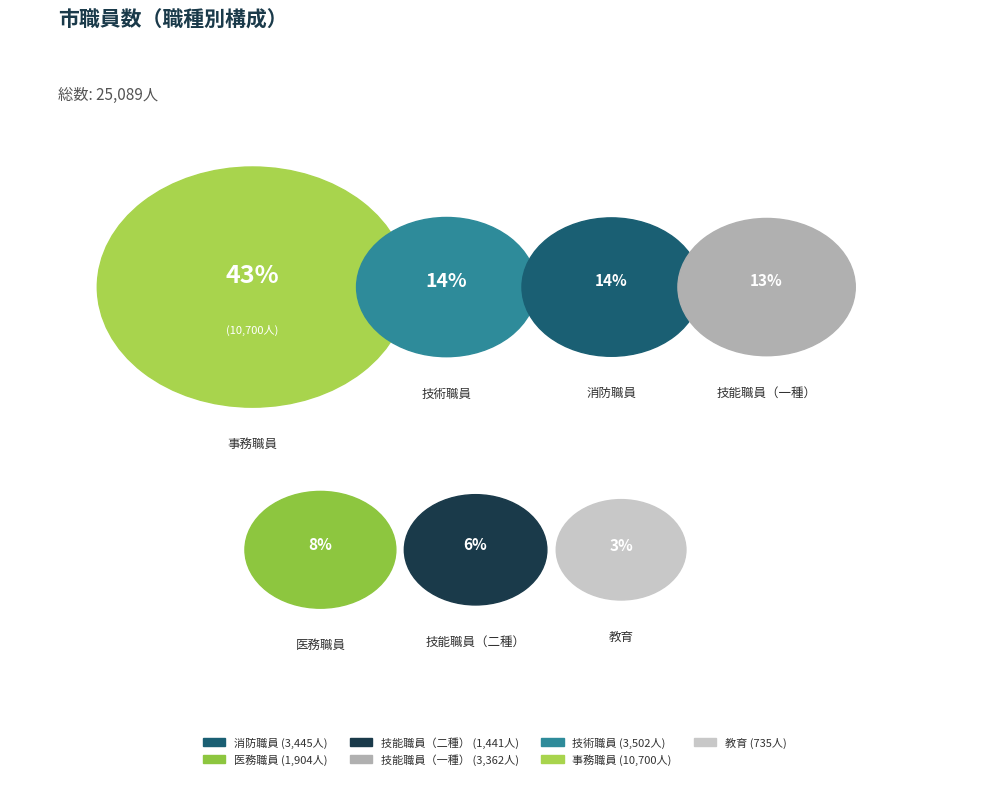

Between 技能職員（二種） and 医務職員, which is larger?

医務職員